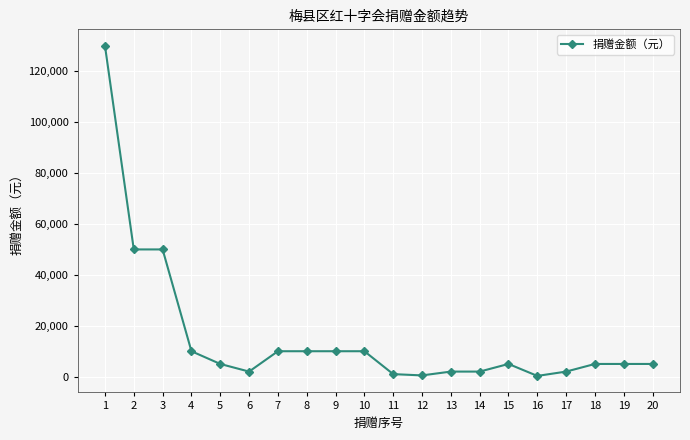

Is it true that the value at 7 is 5182?

False